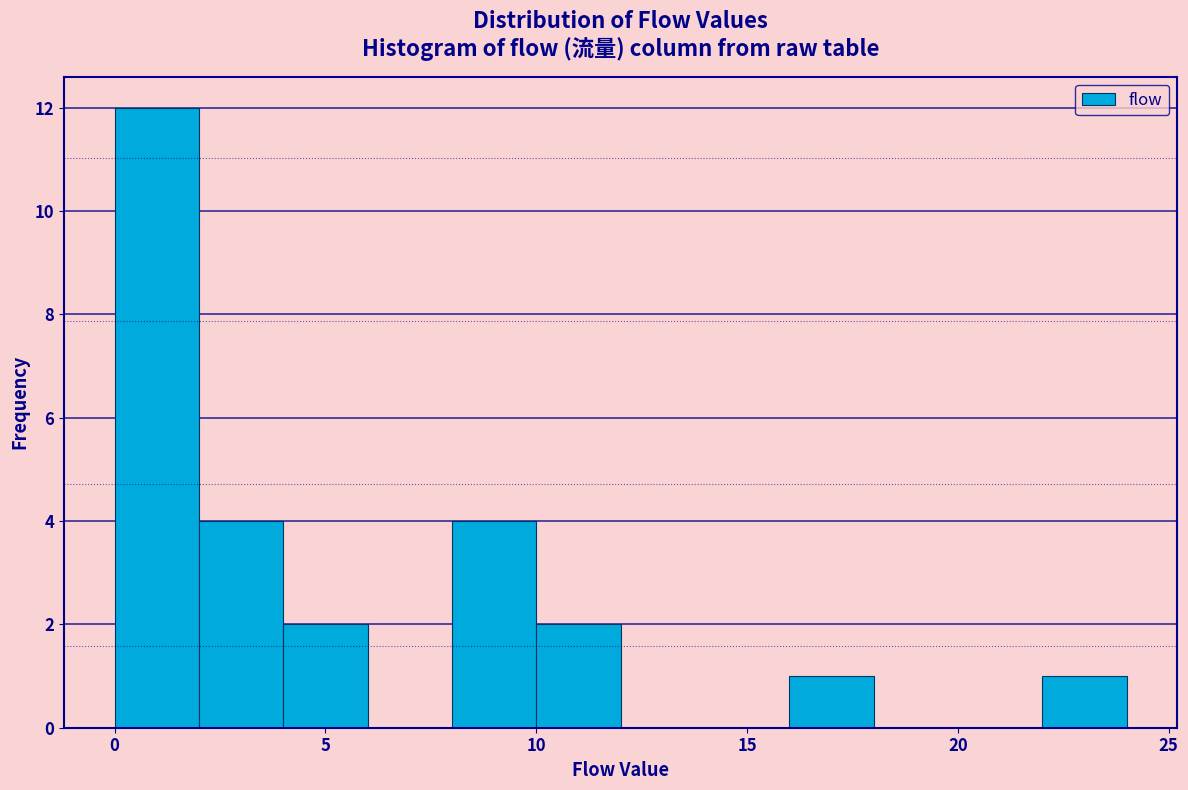

How tall is the bar that spans 8 to 10 on the x-axis? The values are not printed on the chart, so give them approximately, as read against the axis.

4